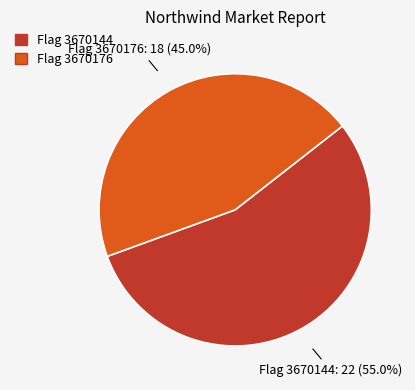

Which slice is the largest?

Flag 3670144